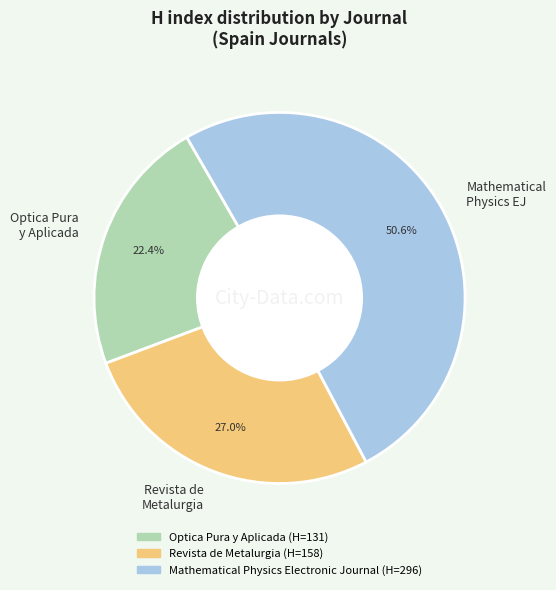

Which has a higher value, Optica Pura y Aplicada or Mathematical Physics EJ?

Mathematical Physics EJ